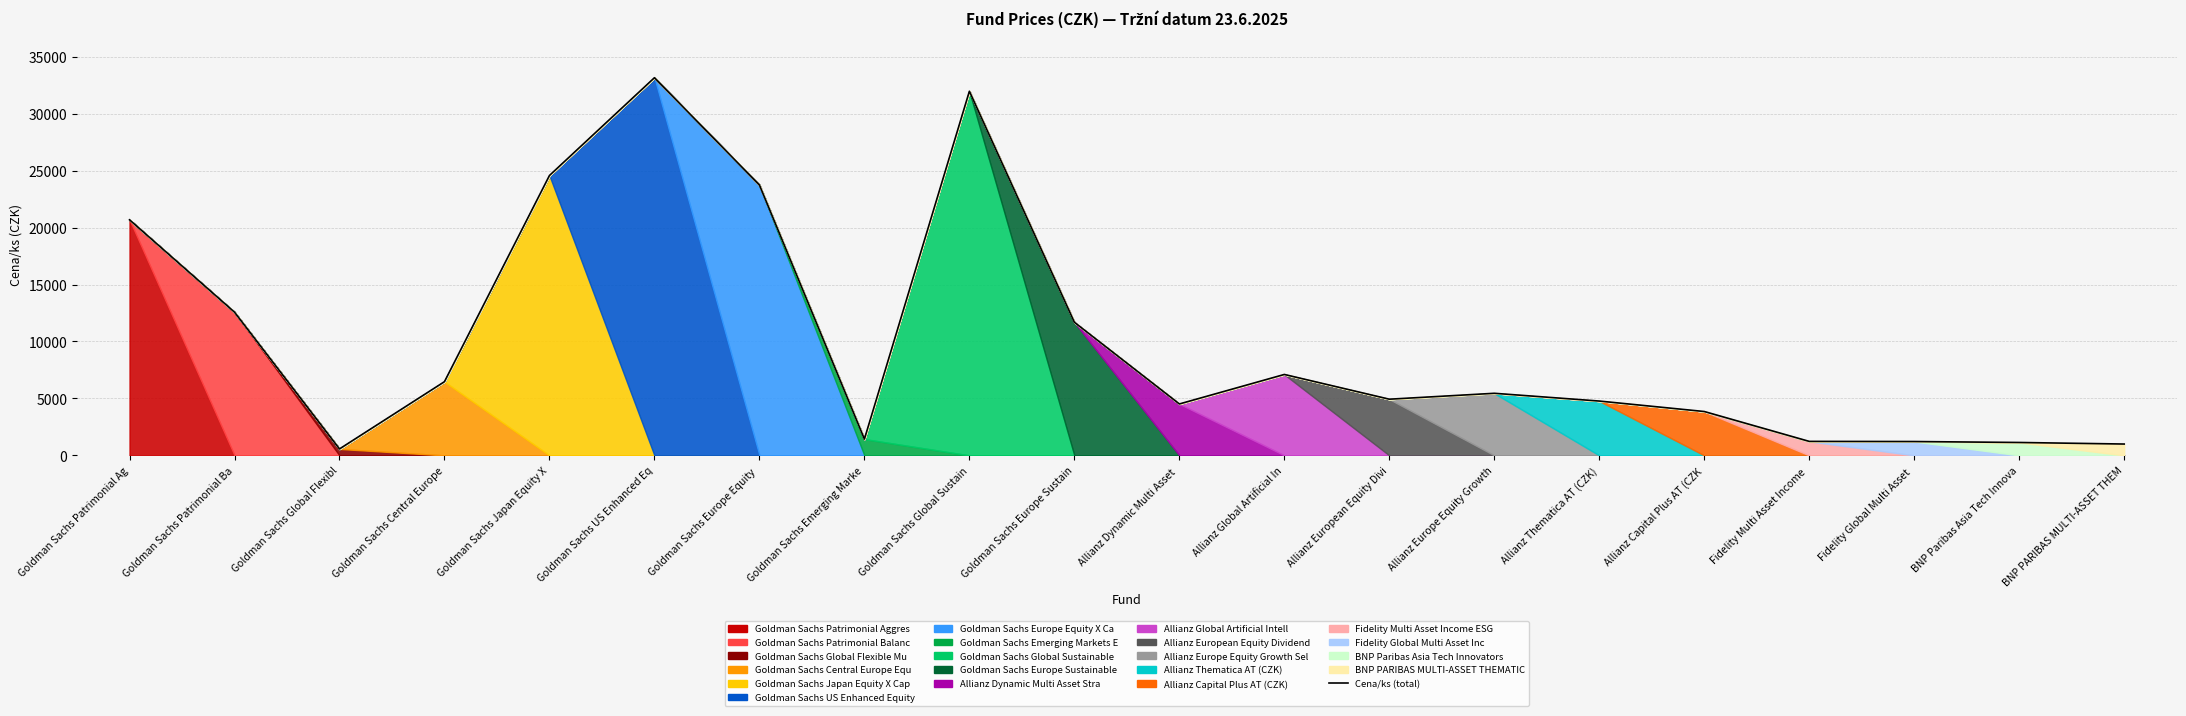

Rank the categories by value from highest to lowest.

Goldman Sachs US Enhanced Eq, Goldman Sachs Global Sustain, Goldman Sachs Japan Equity X, Goldman Sachs Europe Equity , Goldman Sachs Patrimonial Ag, Goldman Sachs Patrimonial Ba, Goldman Sachs Europe Sustain, Allianz Global Artificial In, Goldman Sachs Central Europe, Allianz Europe Equity Growth, Allianz European Equity Divi, Allianz Thematica AT (CZK), Allianz Dynamic Multi Asset , Allianz Capital Plus AT (CZK, Goldman Sachs Emerging Marke, Fidelity Multi Asset Income , Fidelity Global Multi Asset , BNP Paribas Asia Tech Innova, BNP PARIBAS MULTI-ASSET THEM, Goldman Sachs Global Flexibl